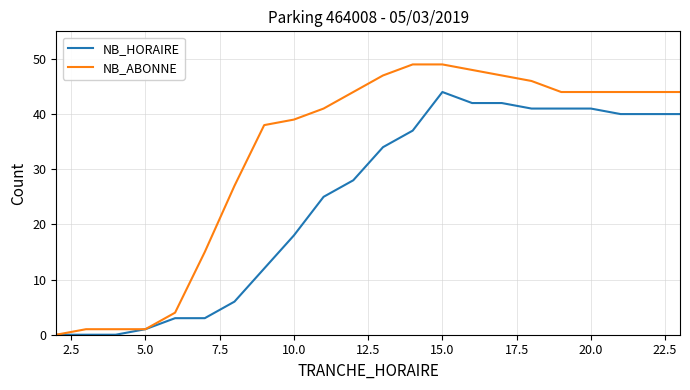

Rank the series by their average value, from lowest to highest.

NB_HORAIRE, NB_ABONNE